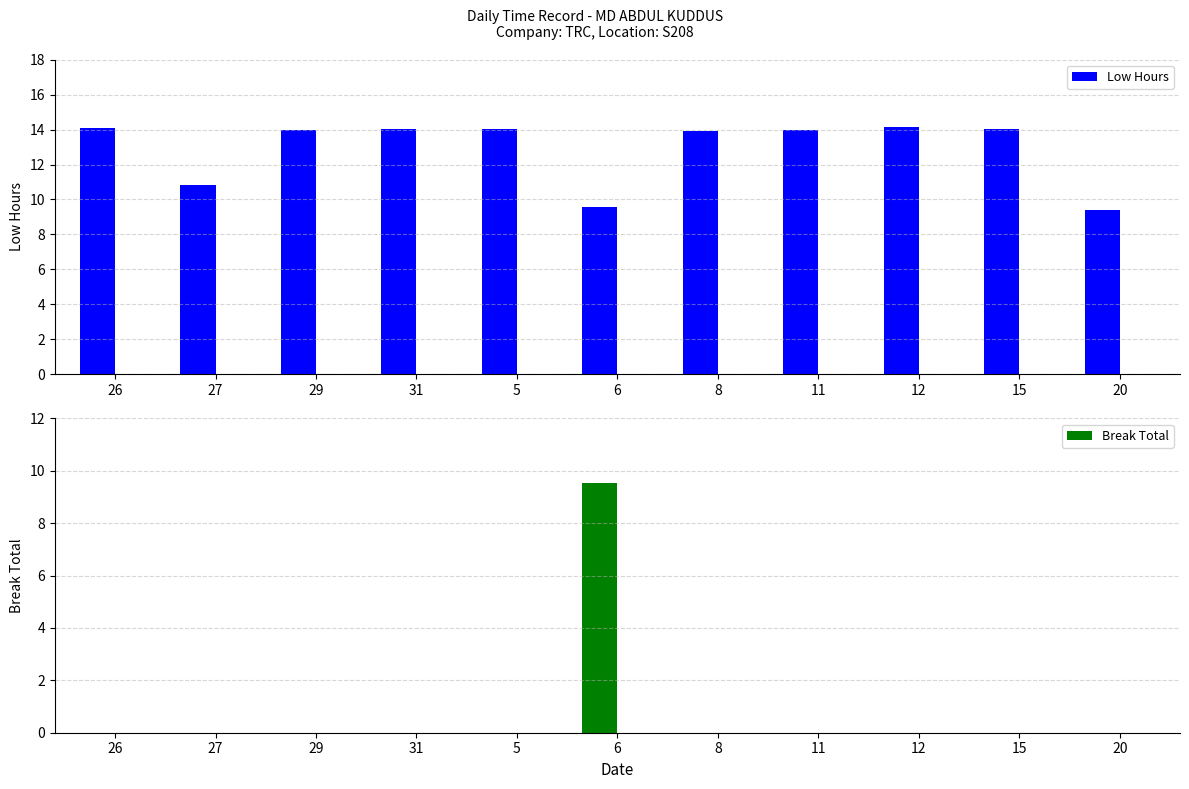

What is the difference between the highest and lowest values at 12?

14.1